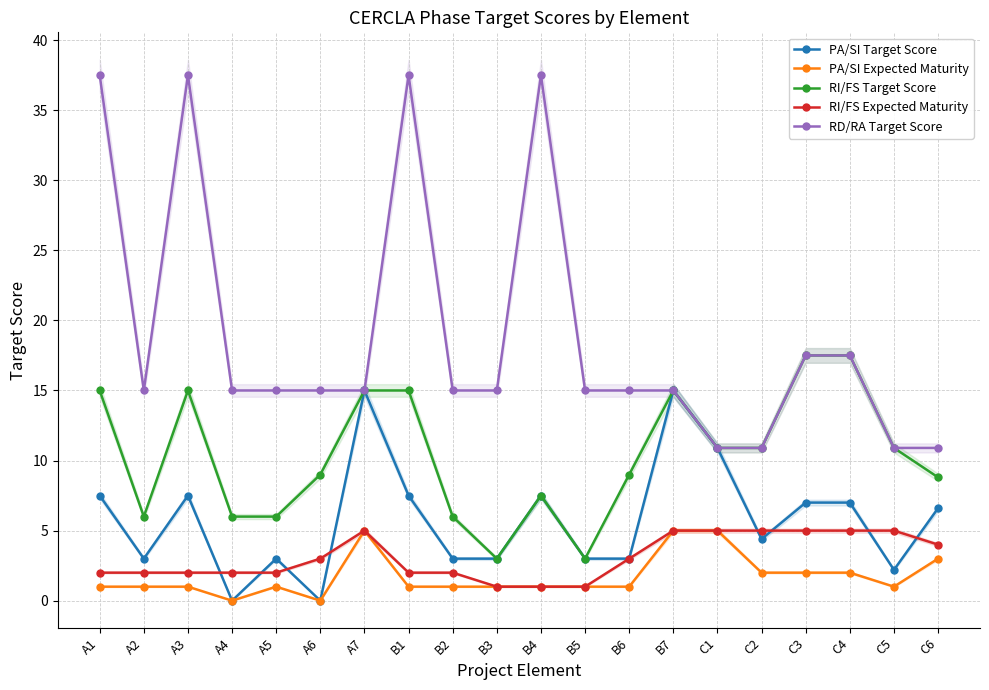

How many distinct data groups are displayed?

5